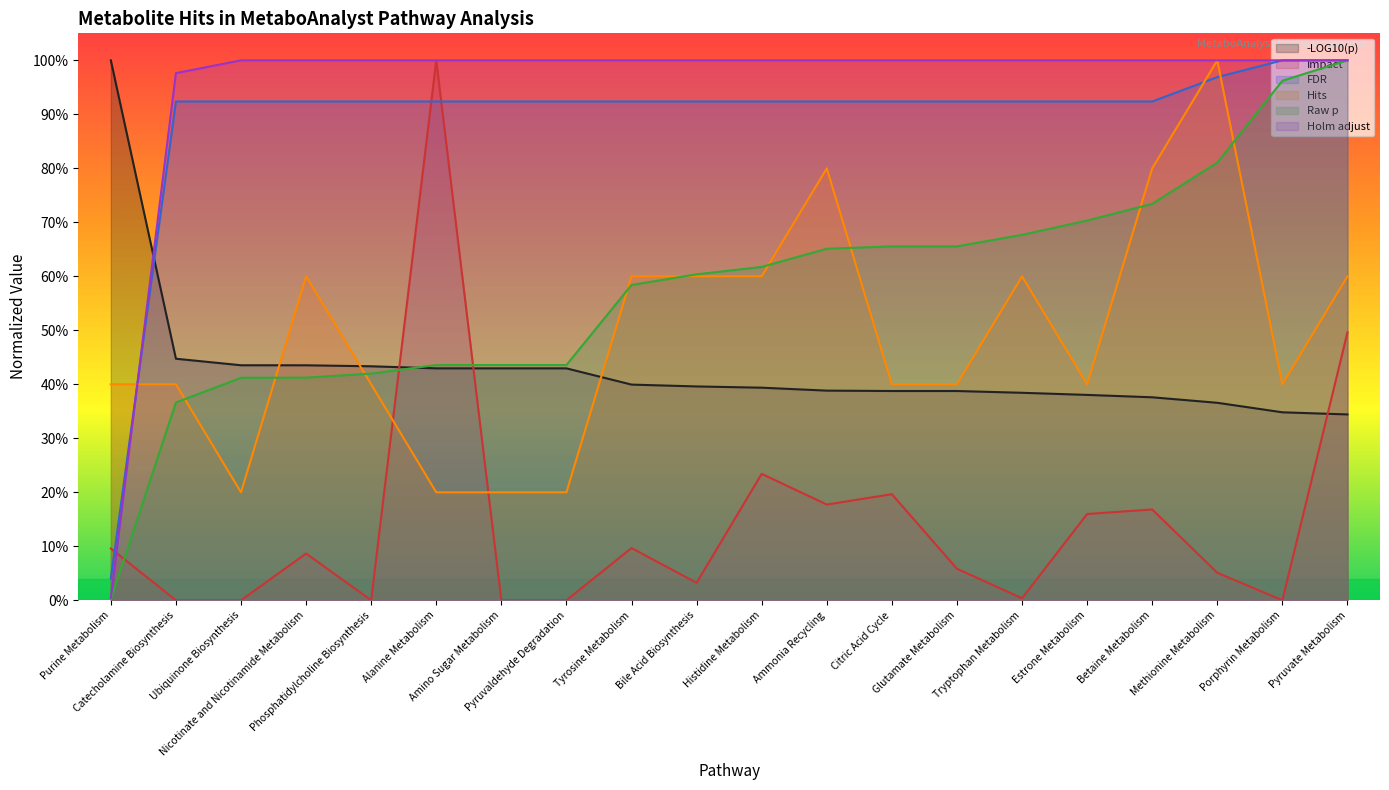

Between Purine Metabolism and Porphyrin Metabolism, which series saw the biggest shift?

Holm adjust